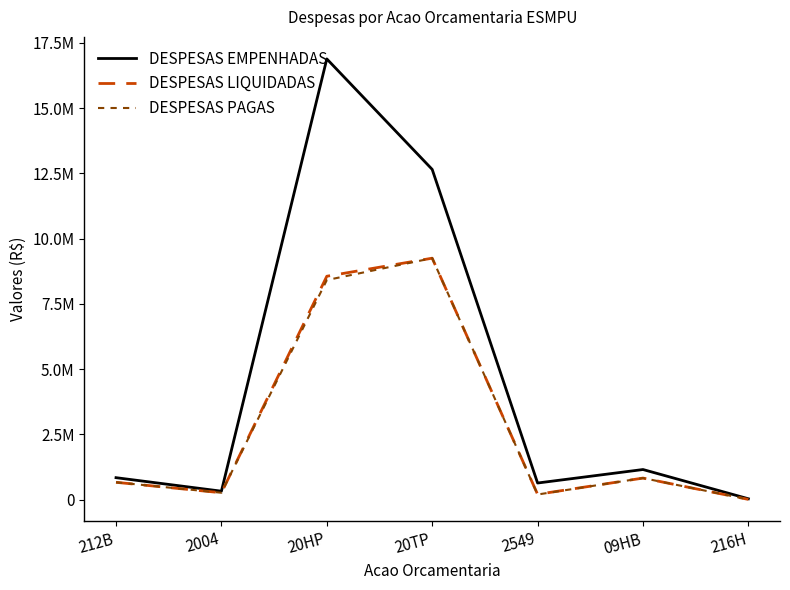

Rank the series at 216H from highest to lowest value.

DESPESAS EMPENHADAS, DESPESAS LIQUIDADAS, DESPESAS PAGAS